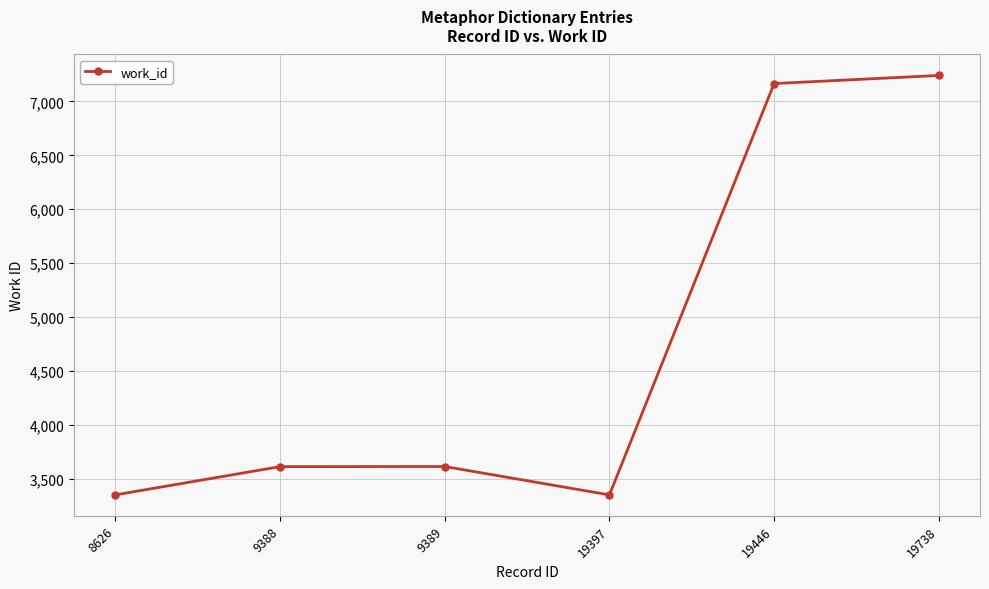

Between 19446 and 8626, which is larger?

19446